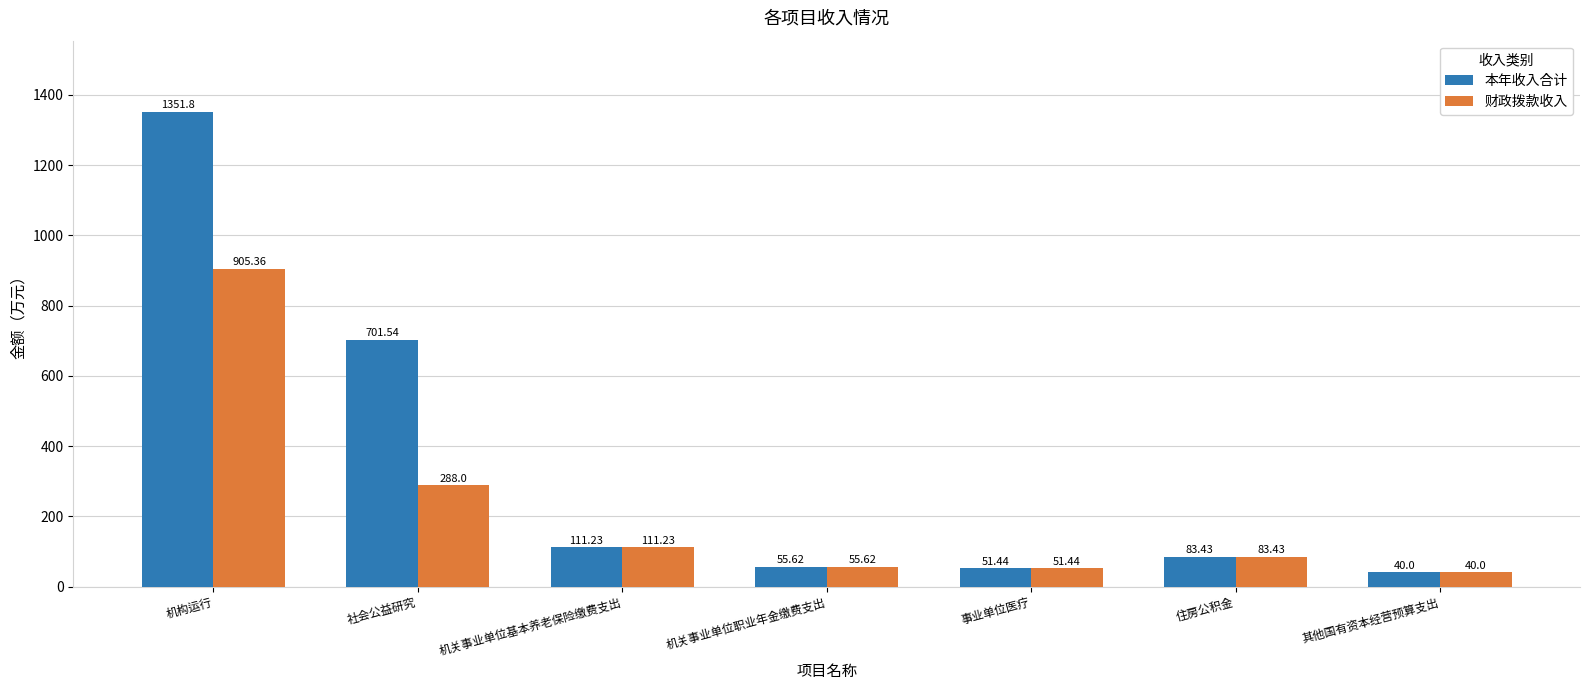

Which series has the largest total across all categories?

本年收入合计